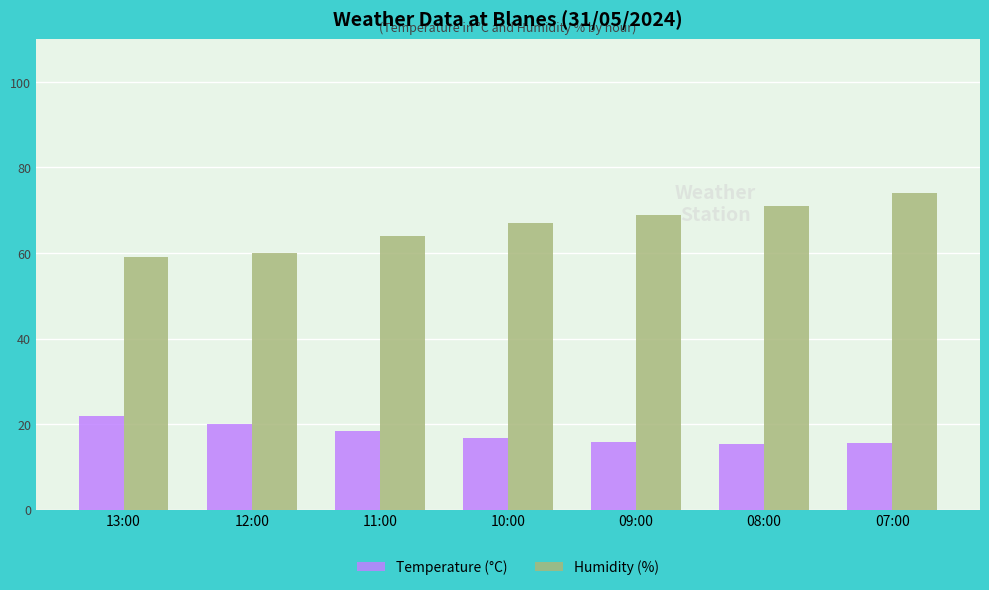

Rank the series by their maximum value, from lowest to highest.

Temperature (°C), Humidity (%)